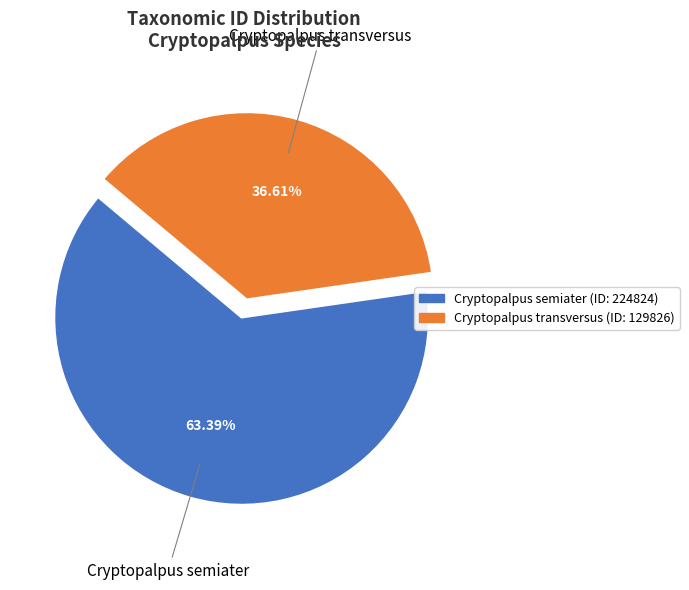

Does any single category account for the majority?

Yes